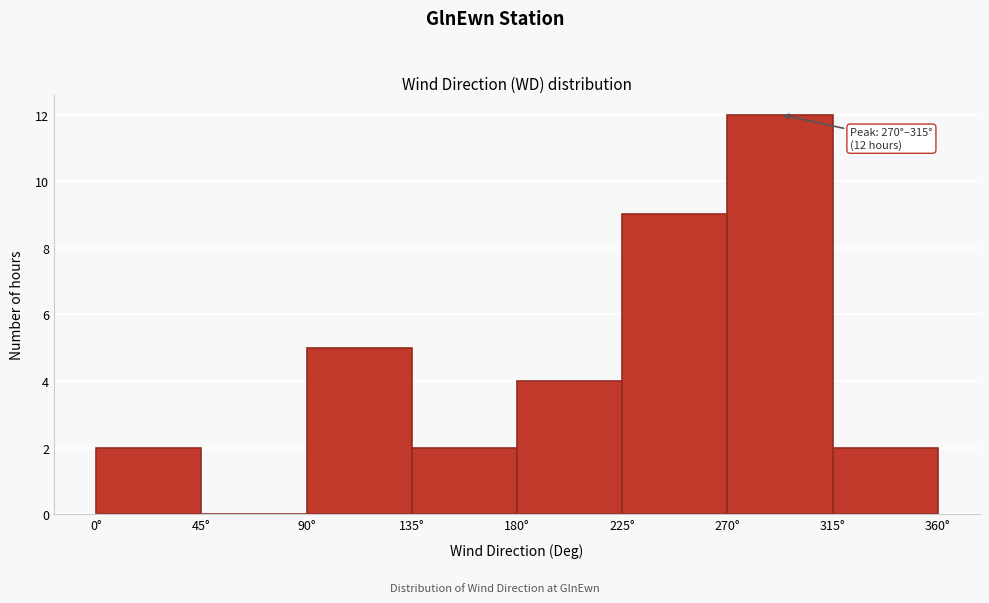

Which range on the x-axis has the tallest bar?

270 to 315